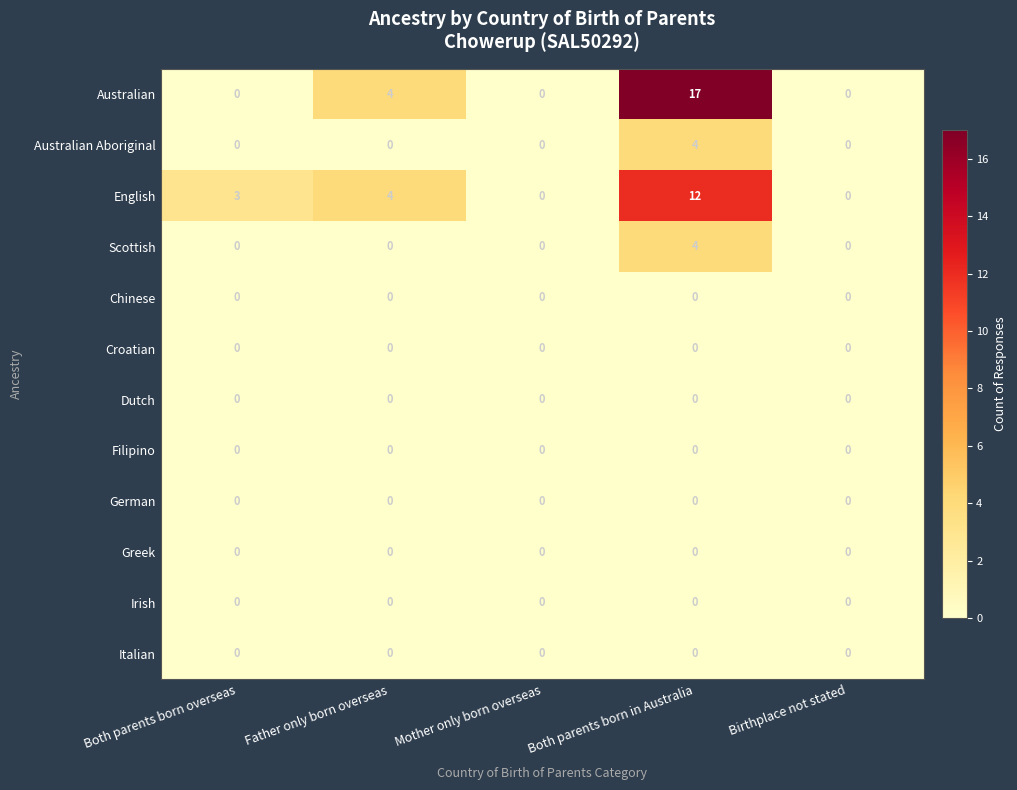

Which series changed the most between Both parents born overseas and Both parents born in Australia?

Australian